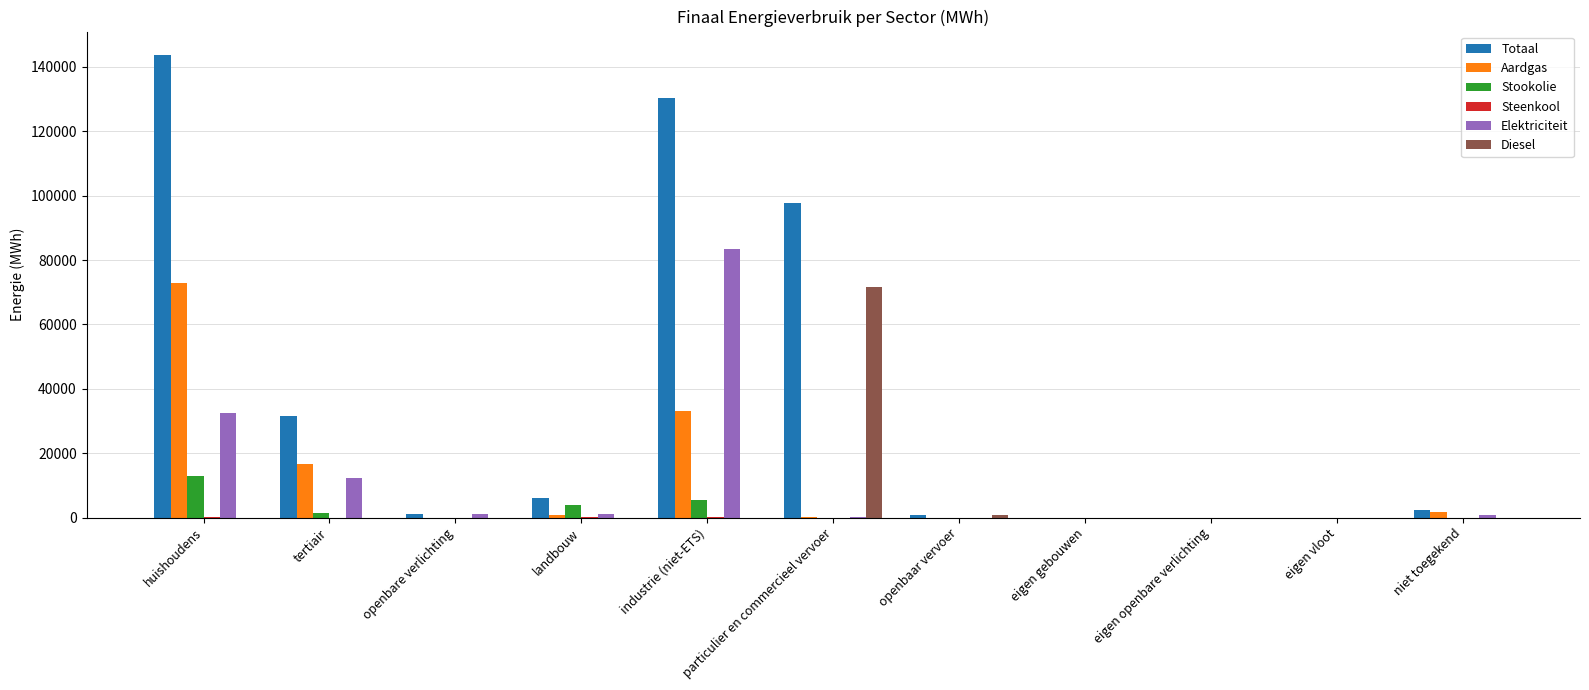

What is the sum of all Stookolie values?

23776.9